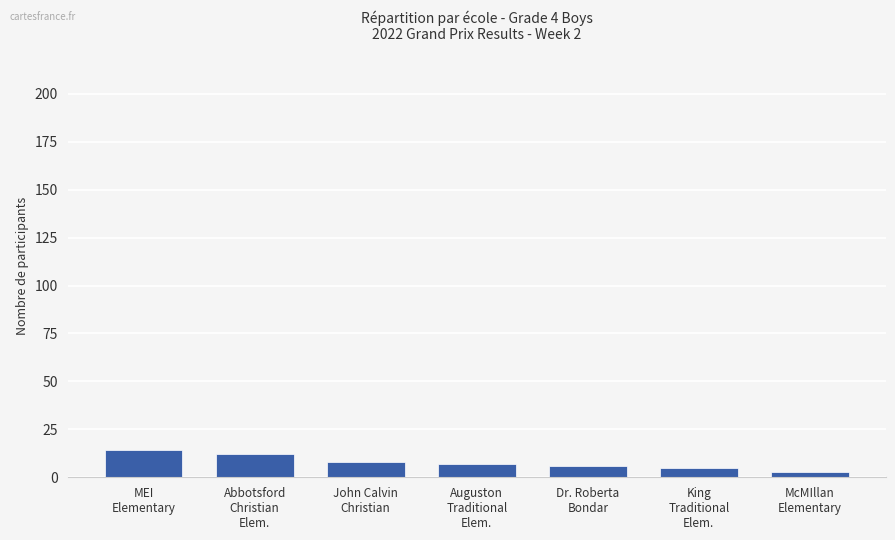

Reading right to left, what are all the values shown in this chart?

McMIllan
Elementary=3	King
Traditional
Elem.=5	Dr. Roberta
Bondar=6	Auguston
Traditional
Elem.=7	John Calvin
Christian=8	Abbotsford
Christian
Elem.=12	MEI
Elementary=14